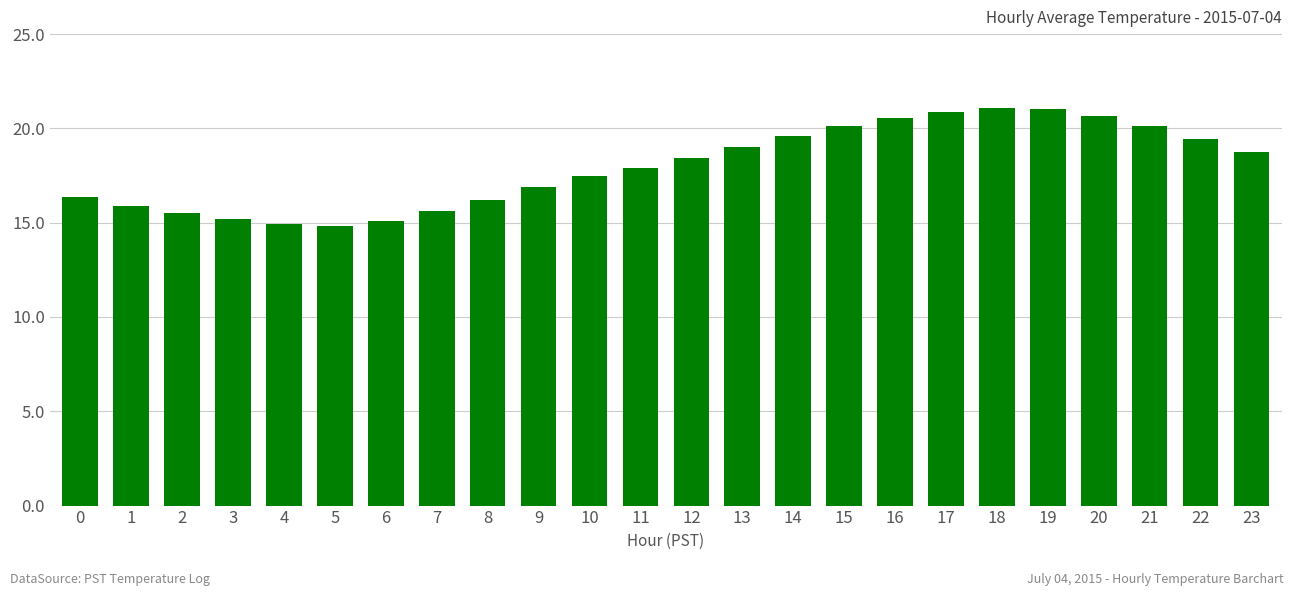

What is the difference between the values at 14 and 17?

1.3